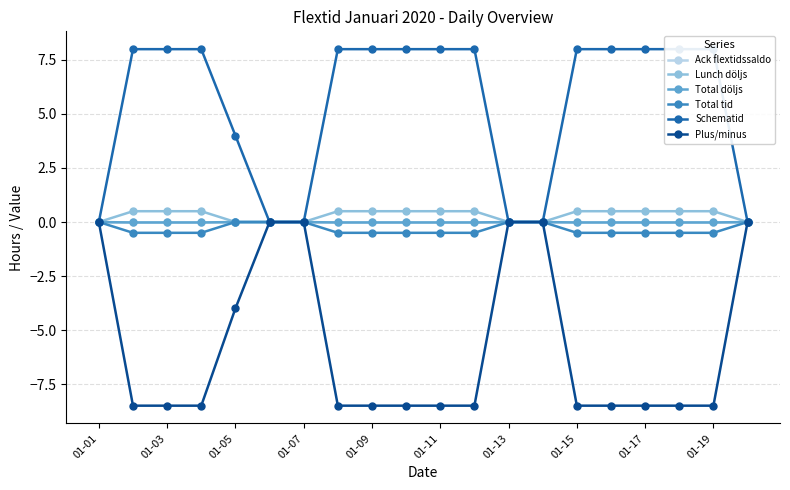

True or false: Total döljs and Plus/minus intersect in this chart.

False